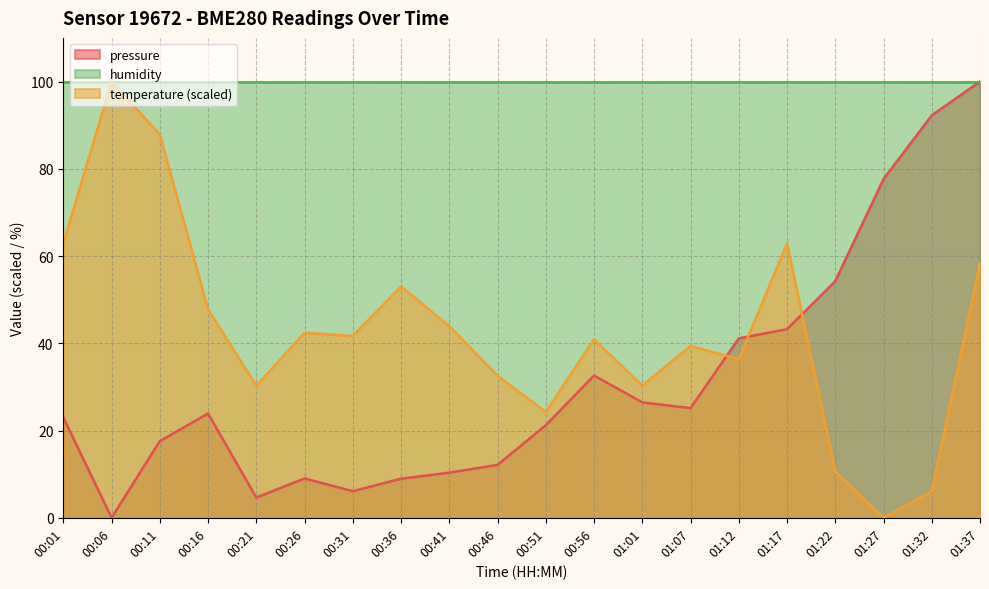

Which series has the widest spread of values?

pressure